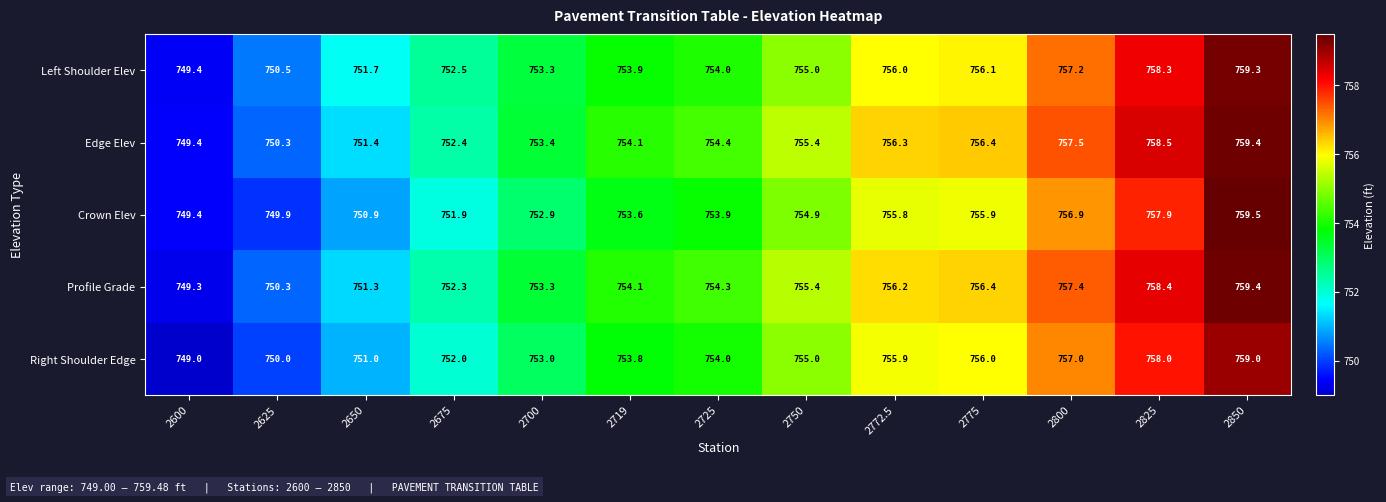

At which category does the chart reach its minimum across all series?

2600